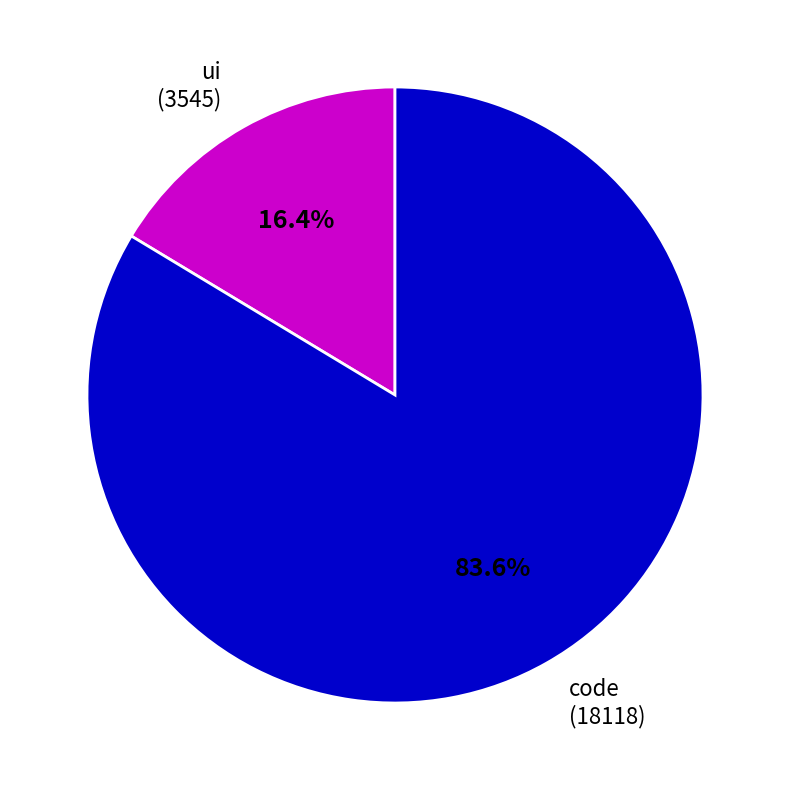

Is there any slice that represents more than half of the pie?

Yes